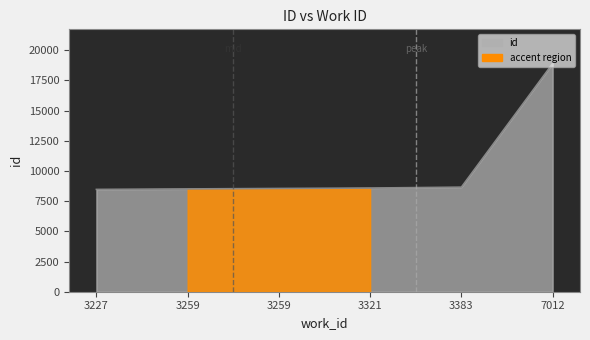

What is the value of the 3rd point from the left?

8517